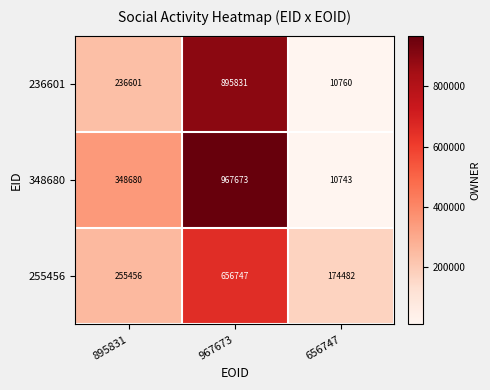

Which series has the largest total across all categories?

348680